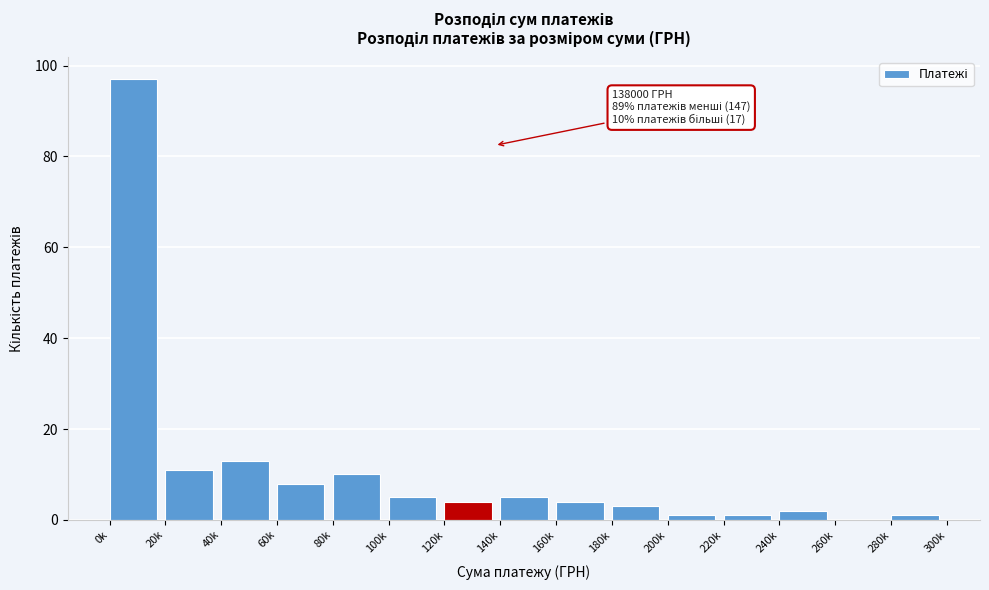

Reading left to right, what are all the values shown in this chart?

0k=97	20k=11	40k=13	60k=8	80k=10	100k=5	120k=4	140k=5	160k=4	180k=3	200k=1	220k=1	240k=2	260k=0	280k=1